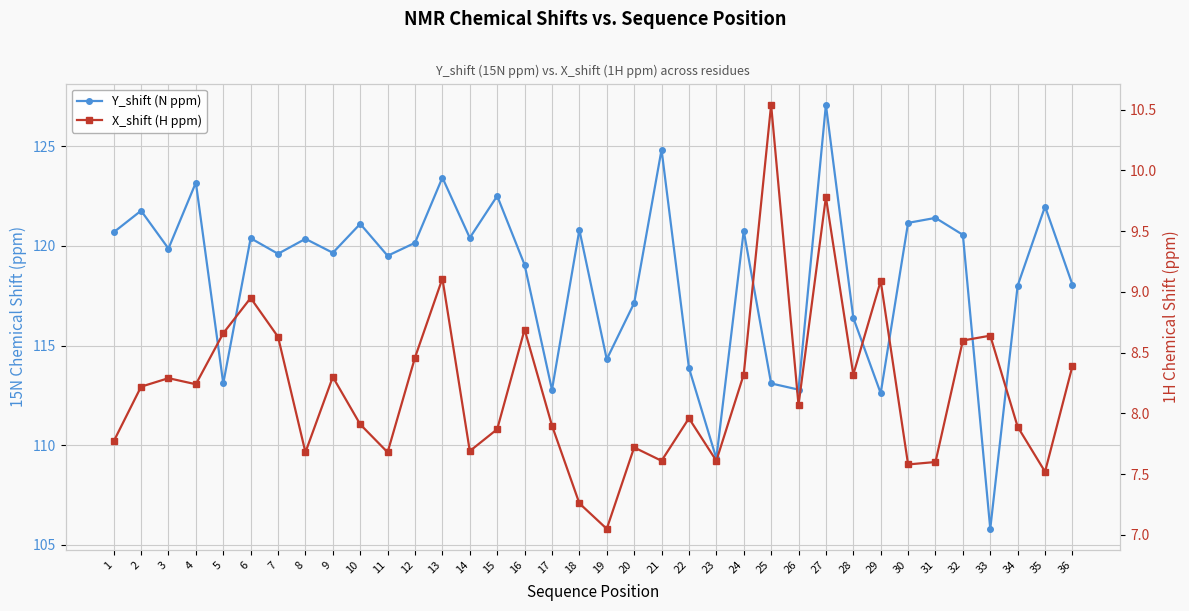

Which category has the lowest value across all series?

19